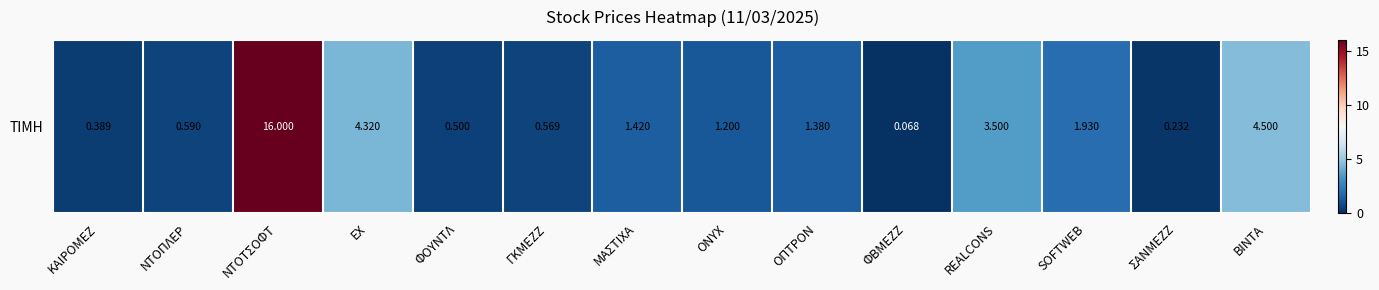

What is the difference between the maximum and minimum values?

15.9